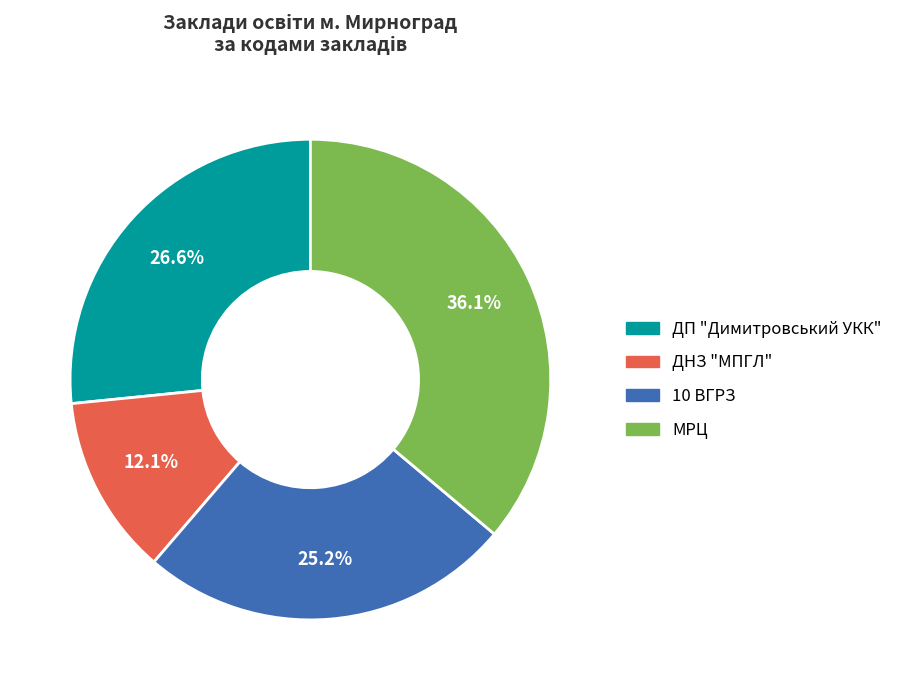

Does 10 ВГРЗ represent more than half of the total?

No